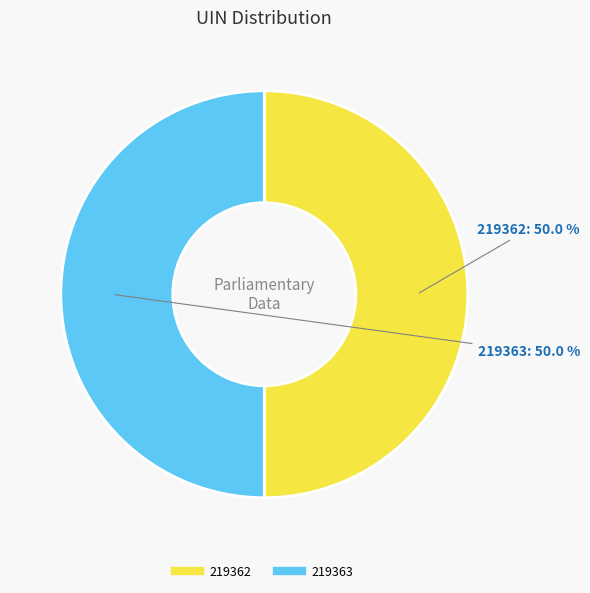

The 219363 slice represents 60% of the pie. True or false?

False